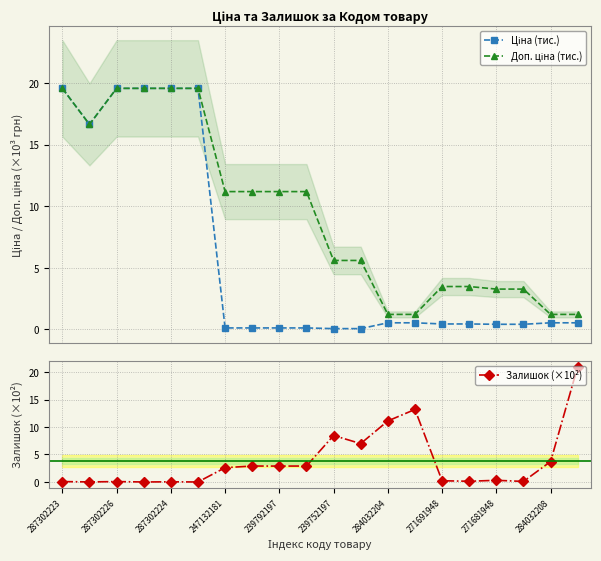

The value of Ціна (тис.) at 287302223 is 19.6. True or false?

True